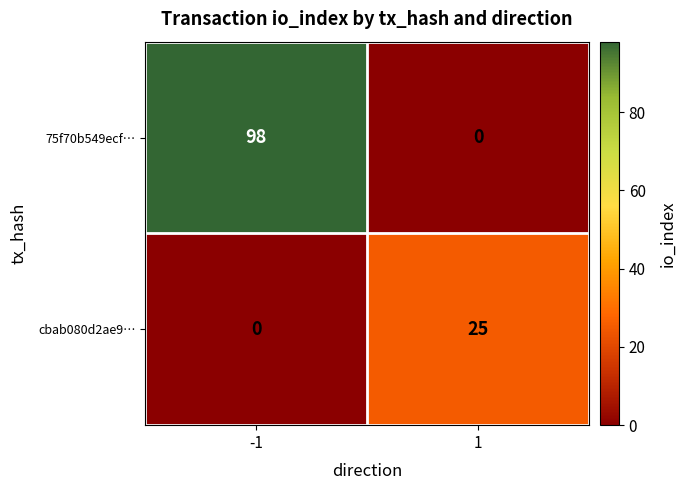

What value does the cbab080d2ae9… series have at 1?

25